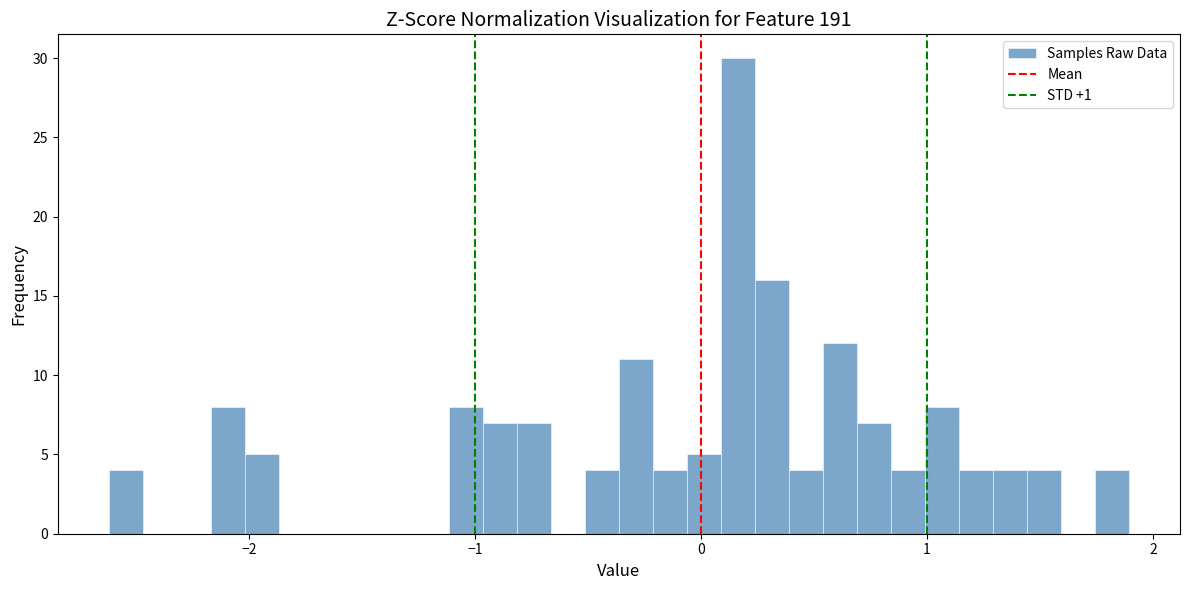

Read against the x-axis, roughly where is the centre of the tallest bar?

0.2